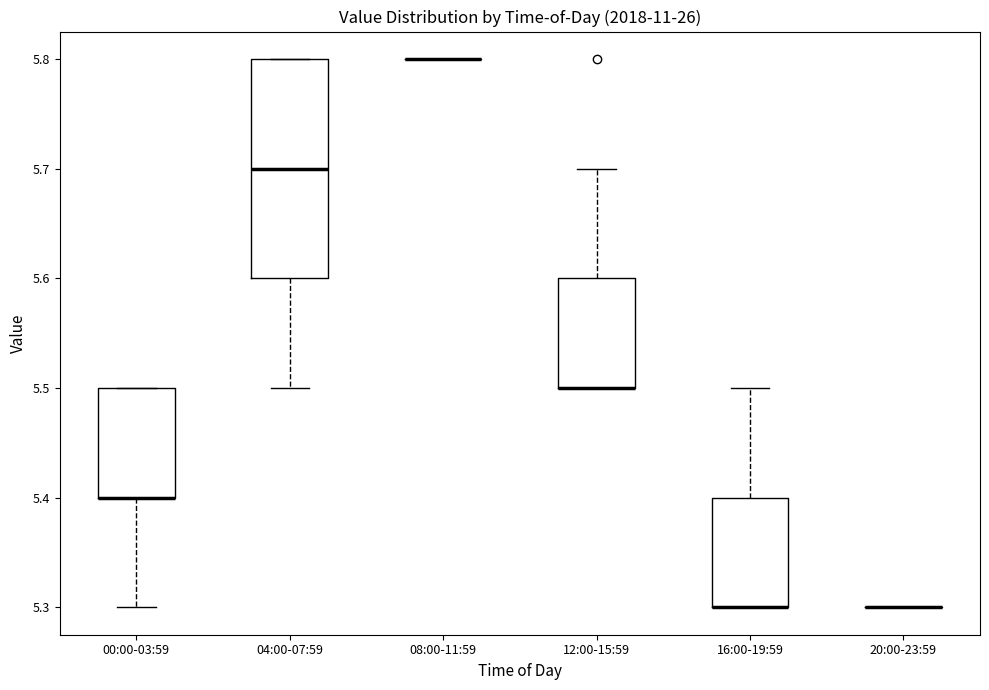

Reading left to right, read every box against the y-axis: the position of its median line, the range the box covers, and the ends of its whiskers. The values are not printed on the chart, so give them approximately, as read against the axis.

00:00-03:59: median 5.4 (drawn on the box's lower edge), box 5.4 to 5.5, whiskers 5.3 to 5.5
04:00-07:59: median 5.7, box 5.6 to 5.8, whiskers 5.5 to 5.8
08:00-11:59: box collapsed to a line at 5.8, whiskers 5.8 to 5.8
12:00-15:59: median 5.5 (drawn on the box's lower edge), box 5.5 to 5.6, whiskers 5.5 to 5.7
16:00-19:59: median 5.3 (drawn on the box's lower edge), box 5.3 to 5.4, whiskers 5.3 to 5.5
20:00-23:59: box collapsed to a line at 5.3, whiskers 5.3 to 5.3